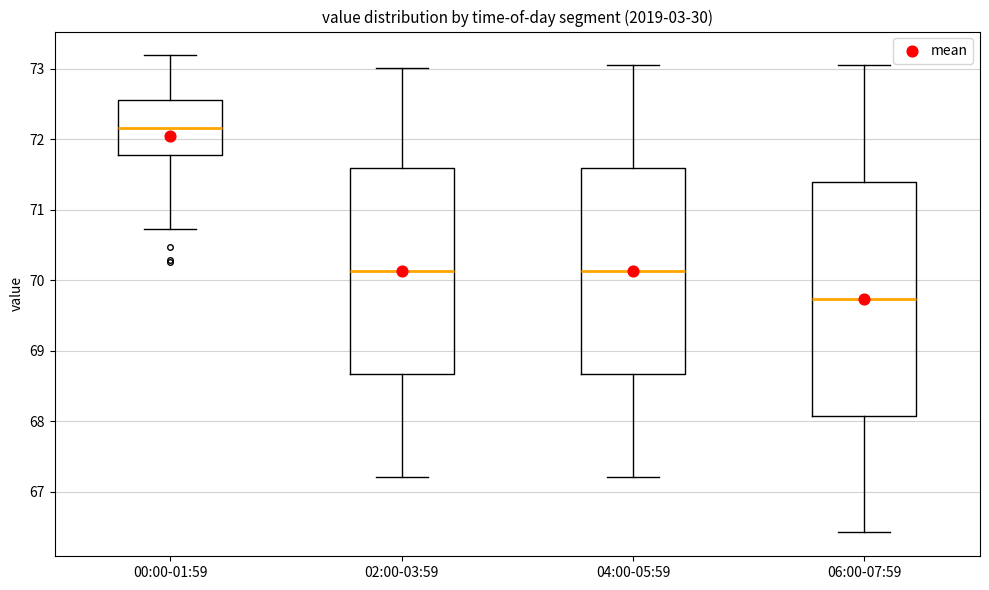

Where is the upper edge of the box for 00:00-01:59 on the y-axis? The values are not printed on the chart, so give them approximately, as read against the axis.

72.6